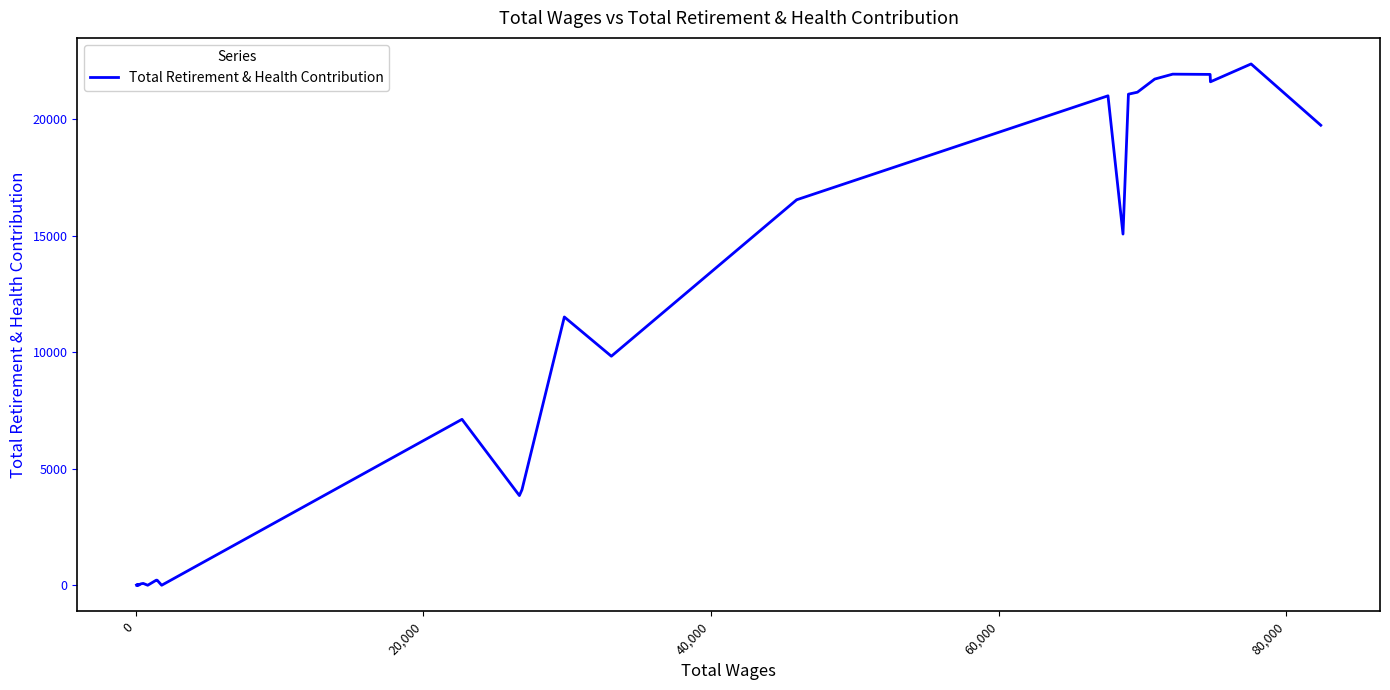

What is the average value?

8170